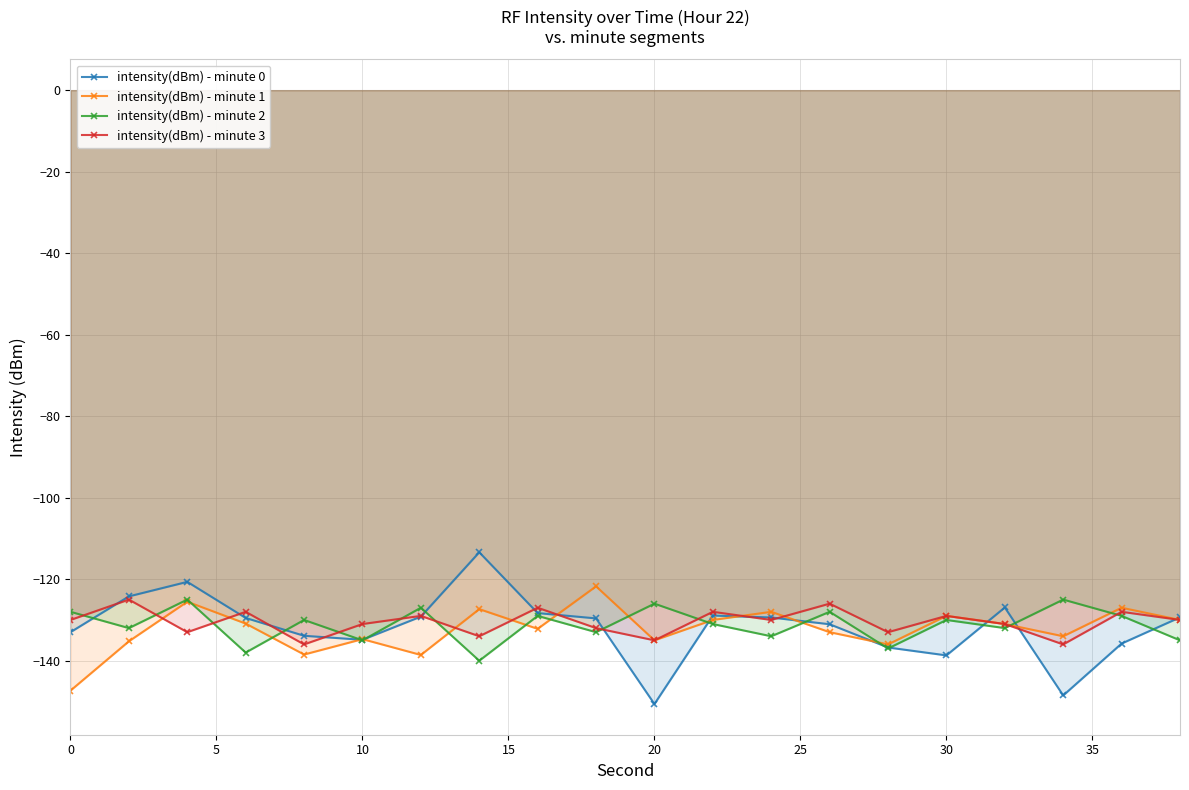

The intensity(dBm) - minute 0 series shows -210.3 at 10. True or false?

False